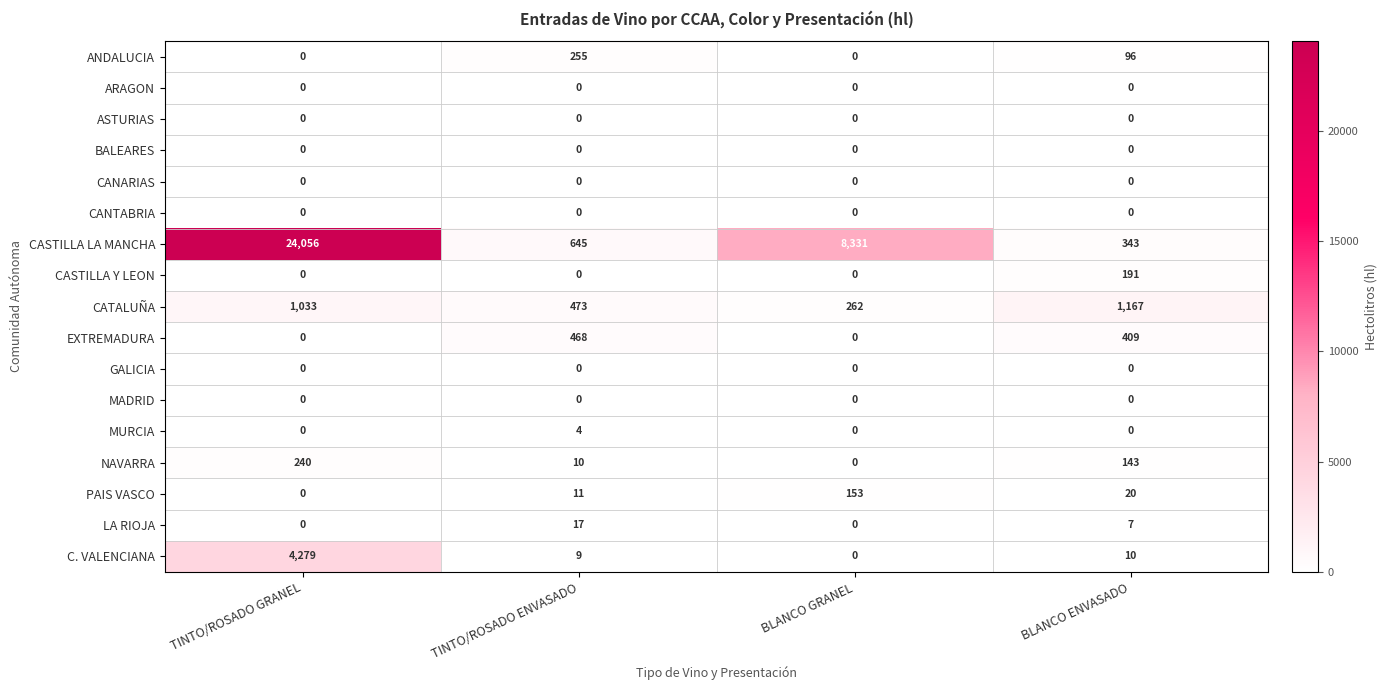

What value does the CASTILLA LA MANCHA series have at BLANCO GRANEL, to the nearest 10?

8330